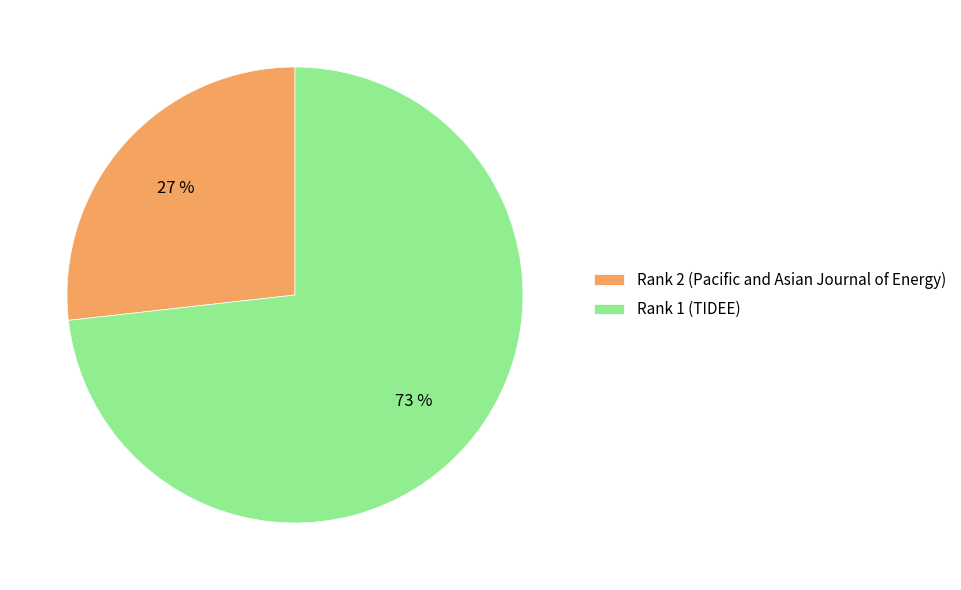

Does Rank 2 (Pacific and Asian Journal of Energy) account for over 50% of the chart?

No